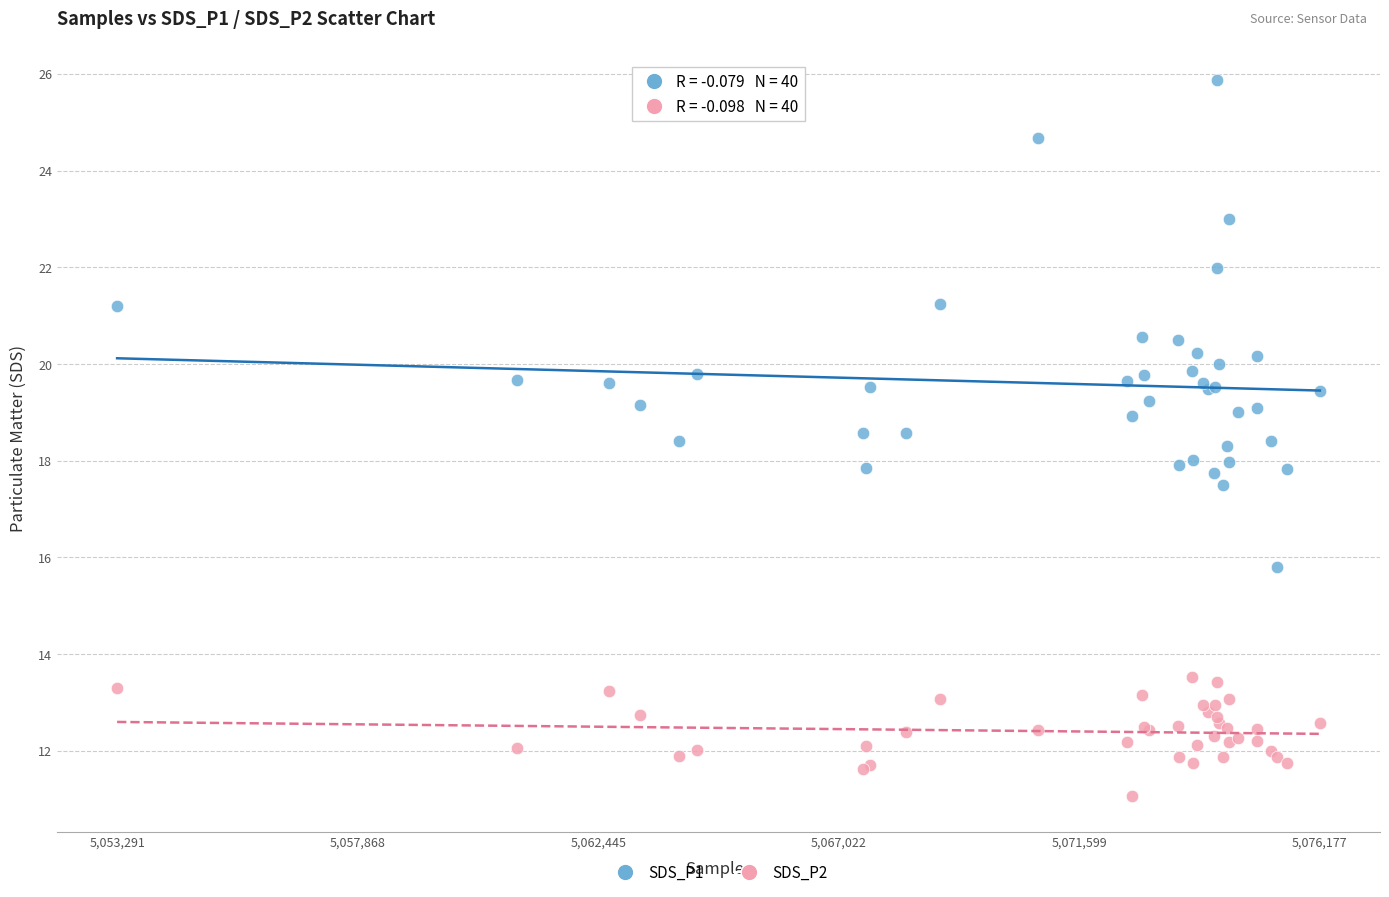

What are all the series names shown in the legend?

SDS_P1, SDS_P2